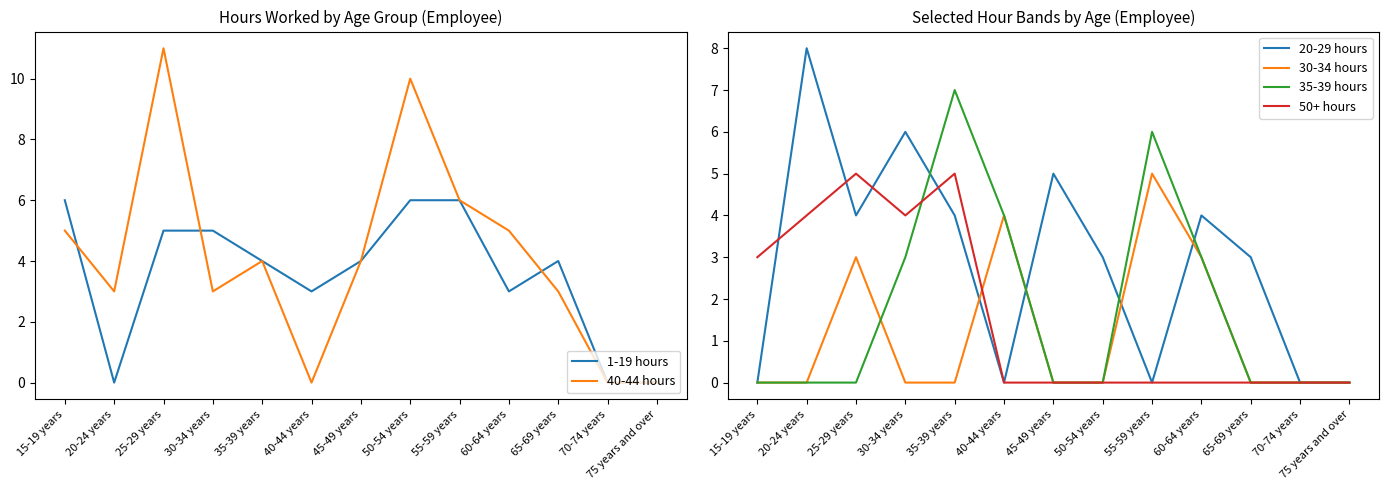

The 20-29 hours series shows 10 at 30-34 years. True or false?

False